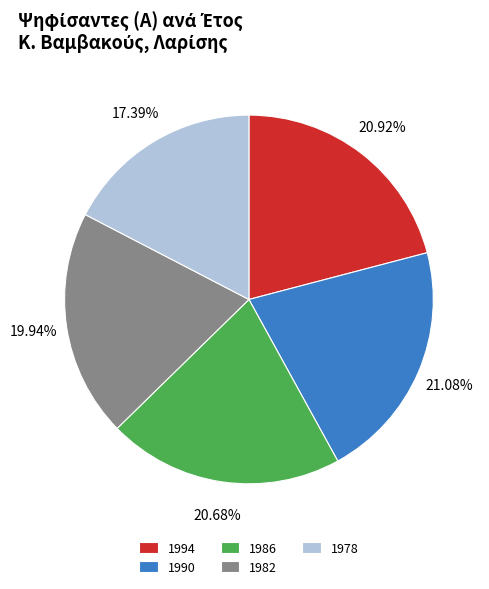

To the nearest percent, what percentage of the pie is 1978?

17%